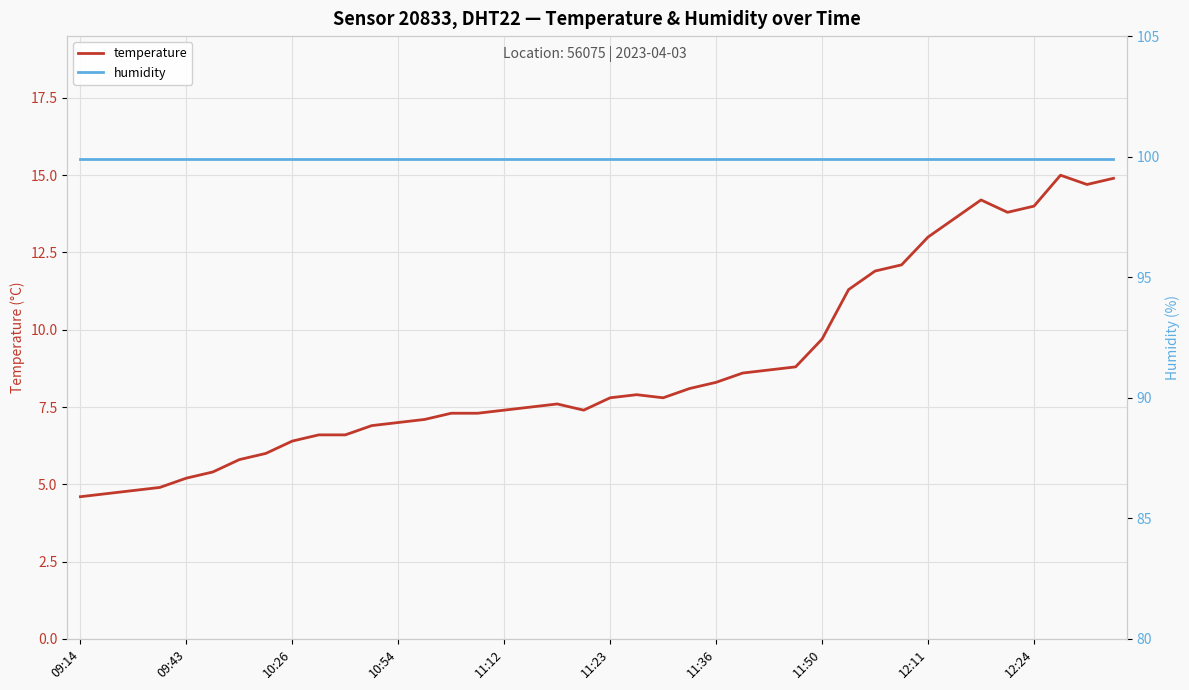

What is the highest value of the temperature series?

15.0